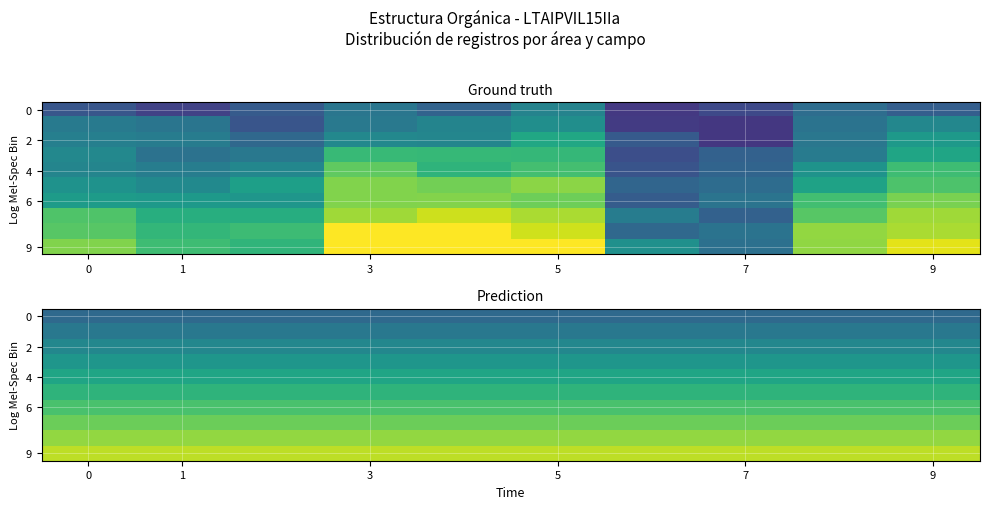

Which series has the largest total across all categories?

9